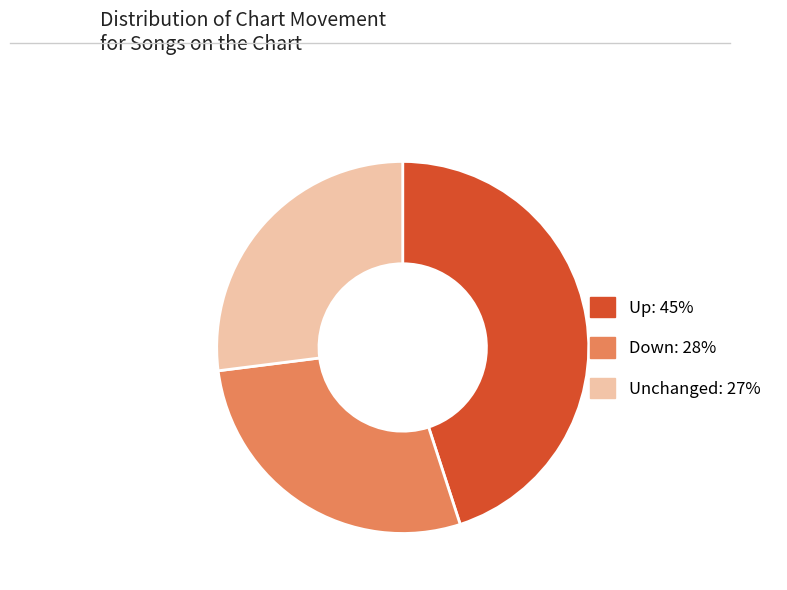

Is there any slice that represents more than half of the pie?

No